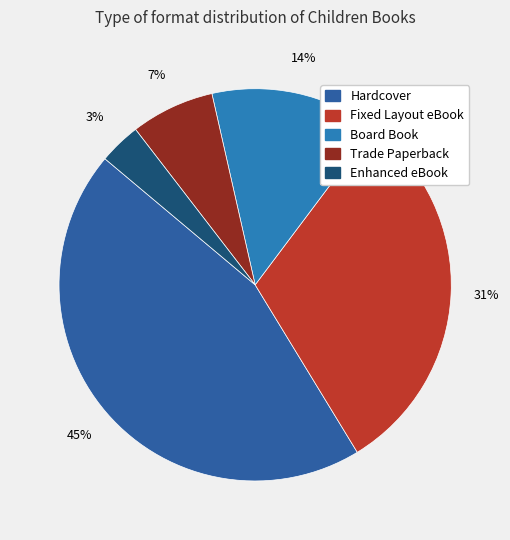

How many slices are in this pie chart?

5